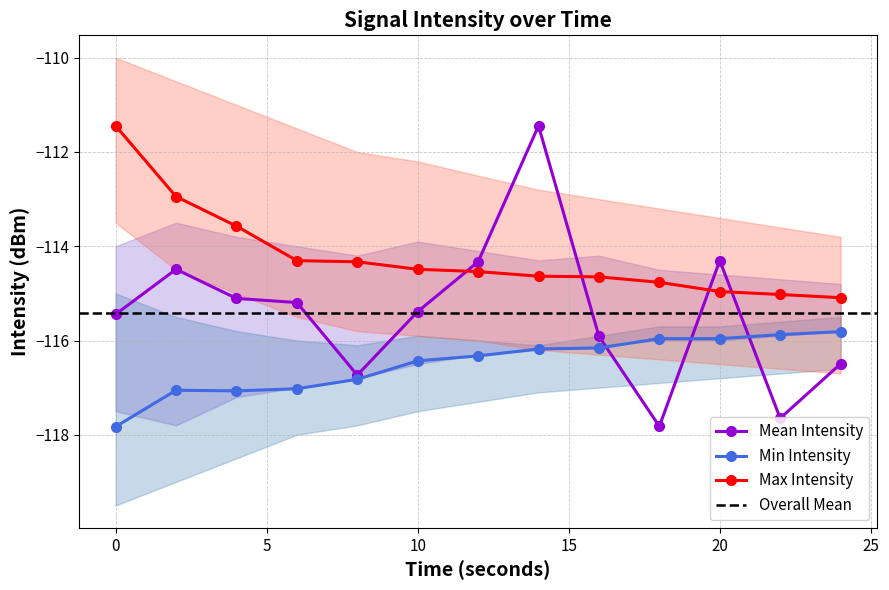

True or false: Mean Intensity has a value of -174.1 at 10.

False